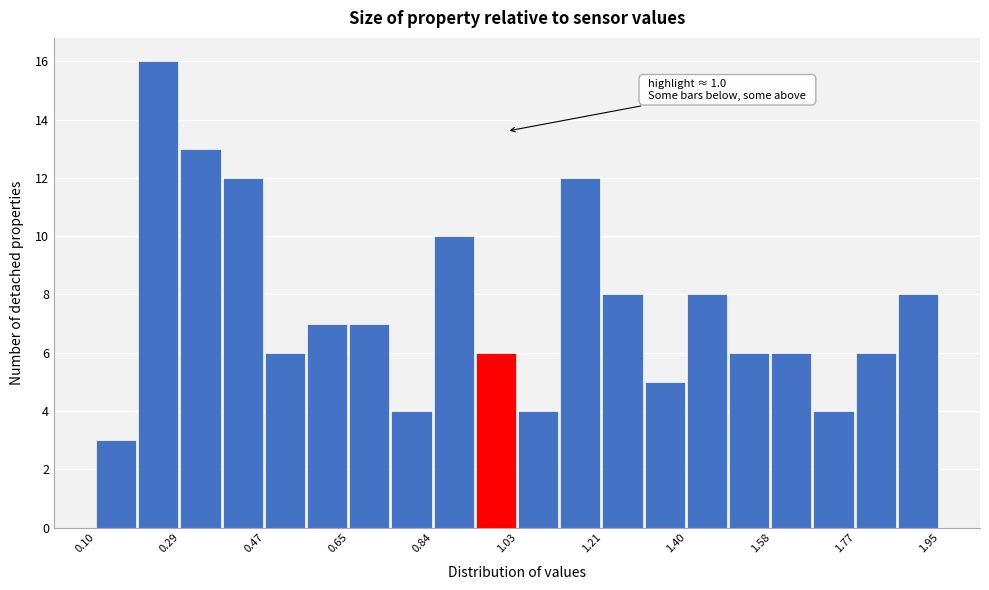

Over which range of the x-axis is the bar tallest?

0.20 to 0.28